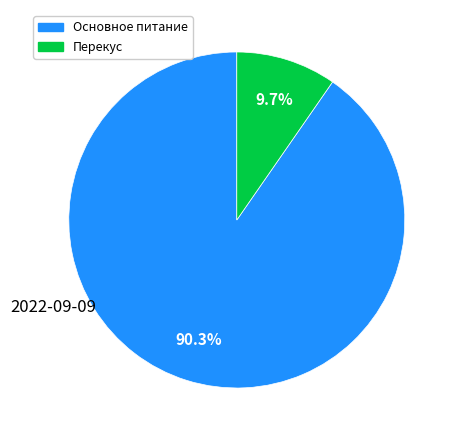

Is there any slice that represents more than half of the pie?

Yes